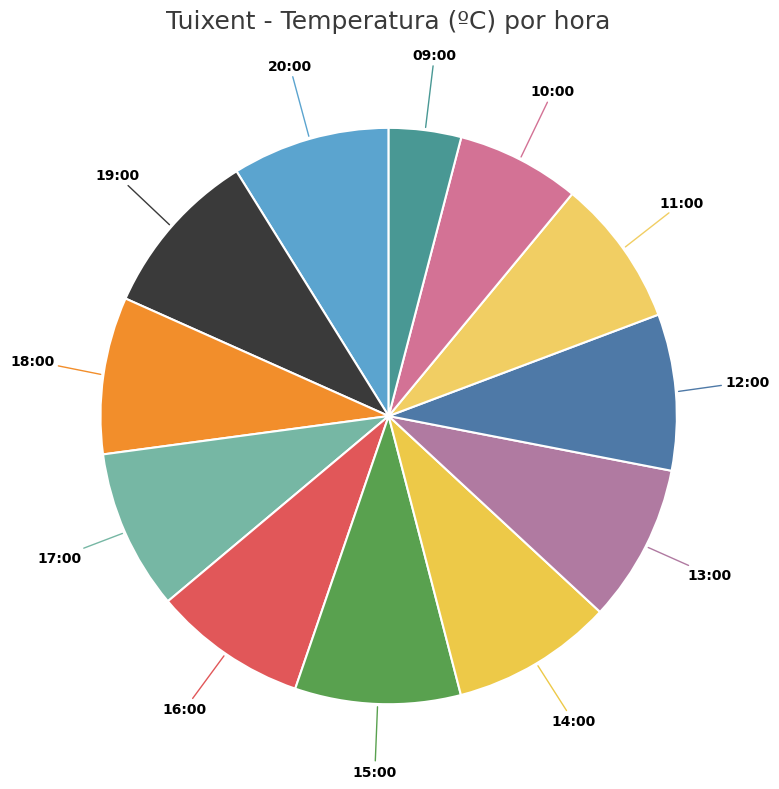

How many segments does this pie chart have?

12